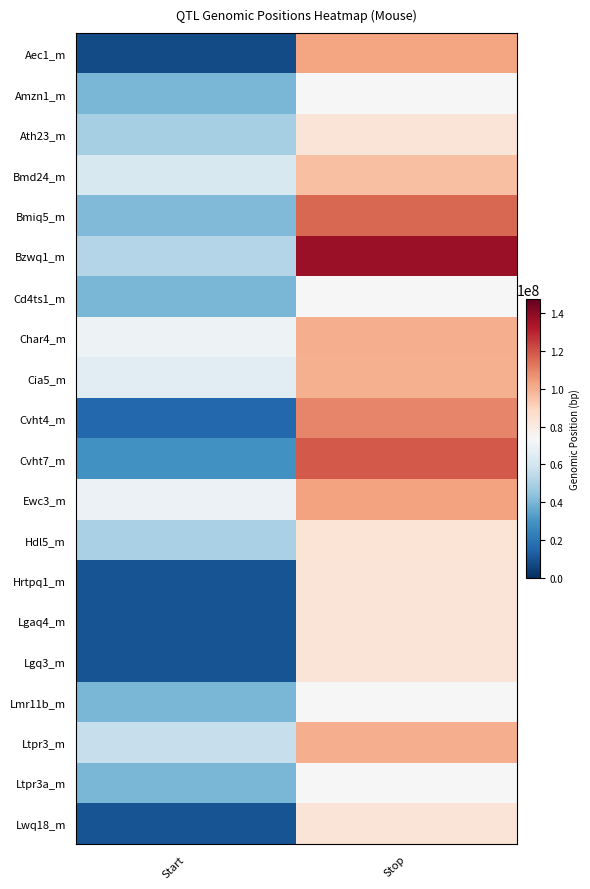

How many series are shown in this chart?

20